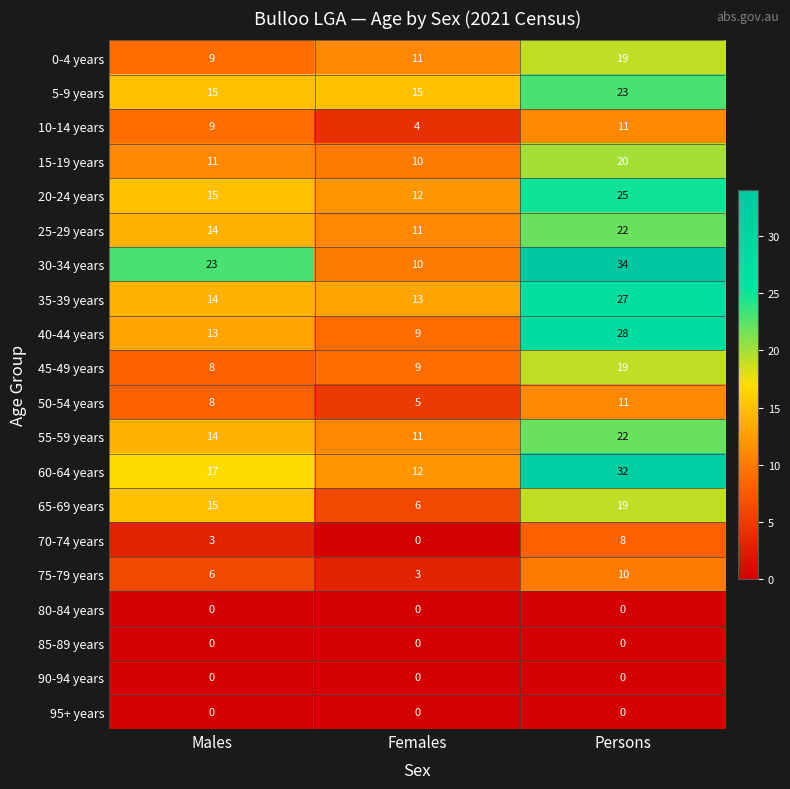

What is the spread (max minus min) of values at Males?

23